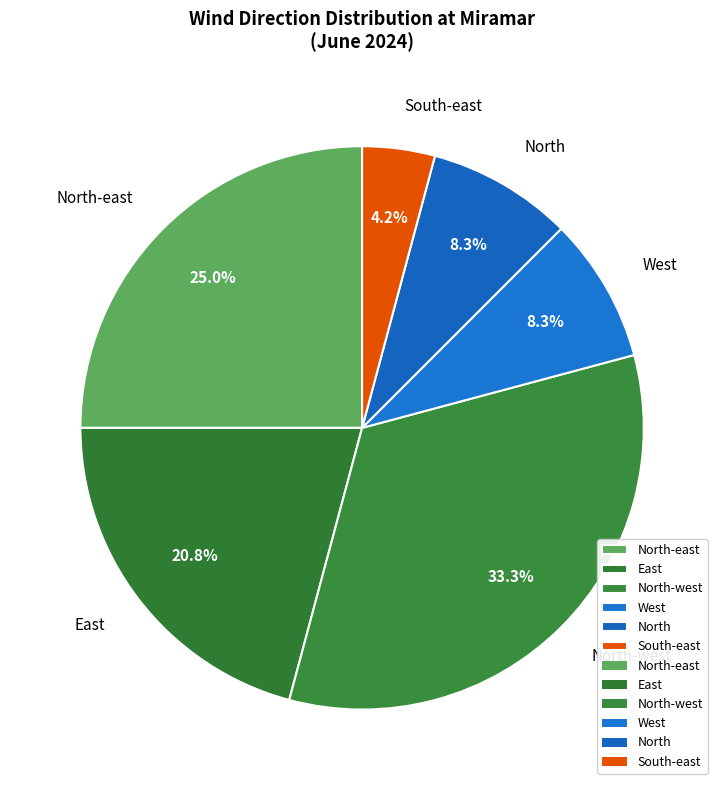

Is there a majority slice in this chart?

No